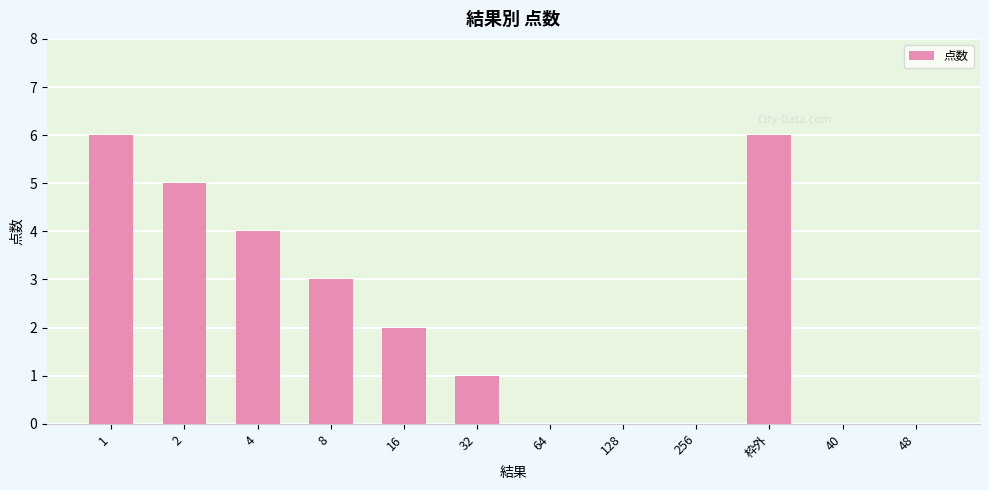

What is the maximum value shown in the chart?

6